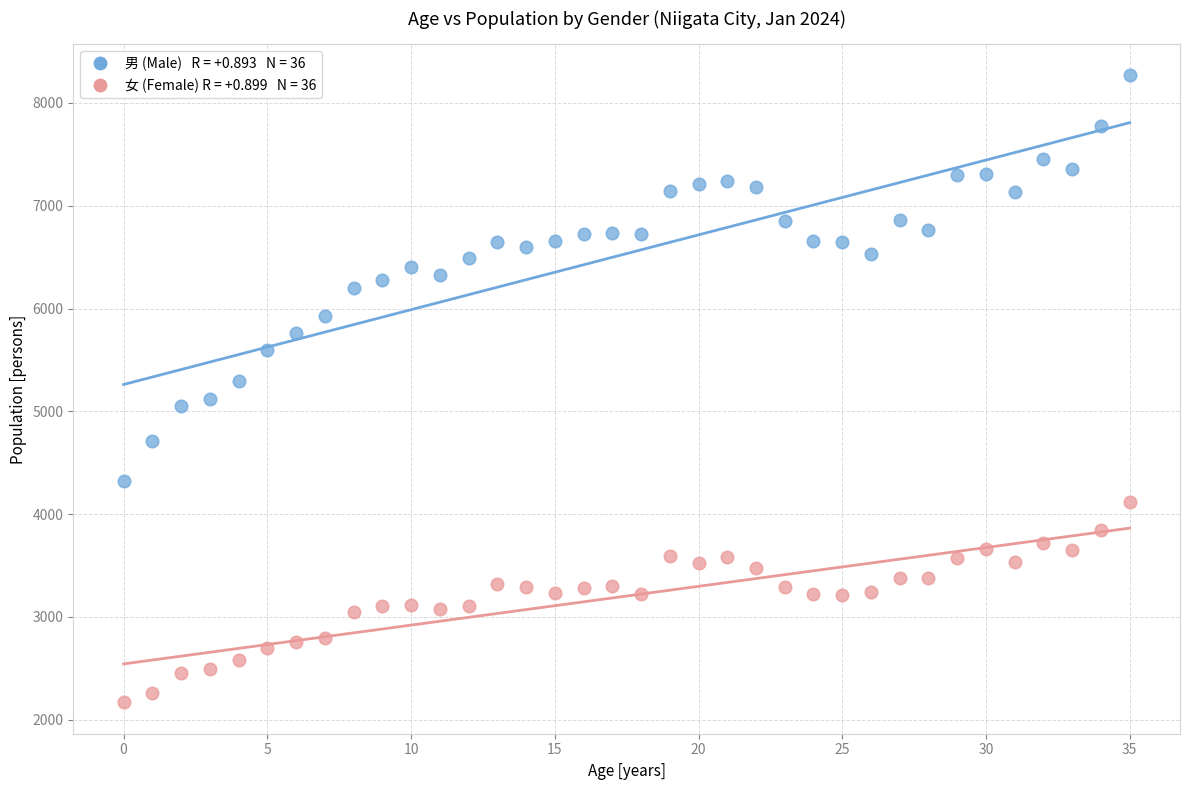

Across all data points, what is the range of Y values (max minus min)?

6098